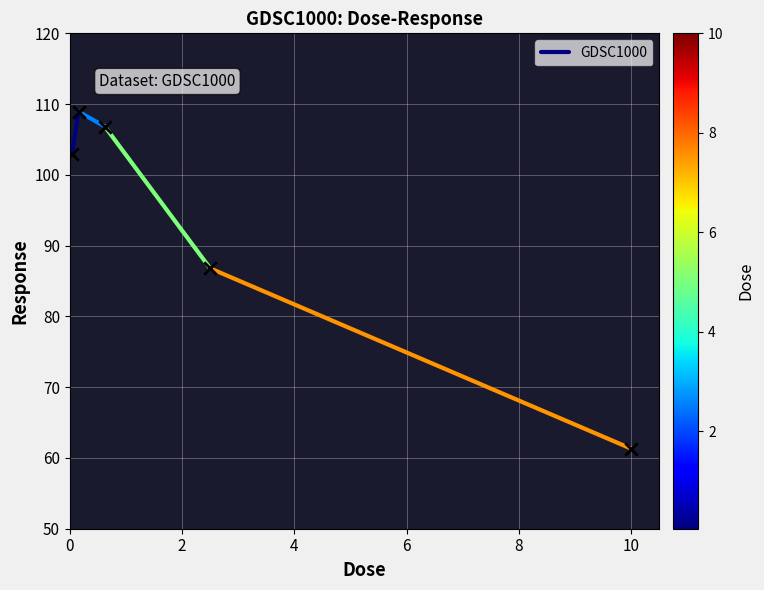

What Y value in the scatter plot is closest to 85?

86.8